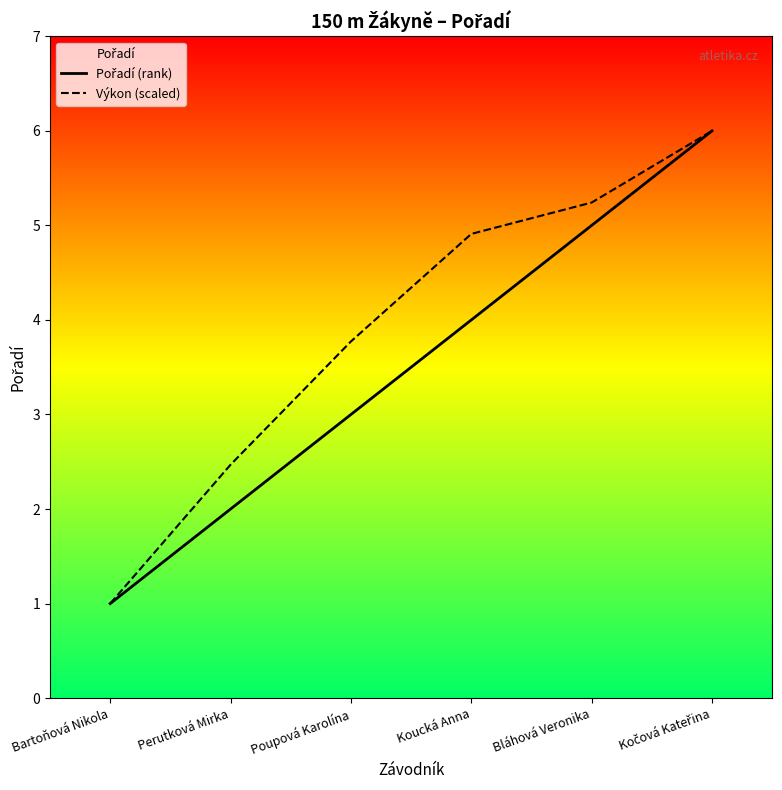

What is the label of the 1st point from the right?

Kočová Kateřina